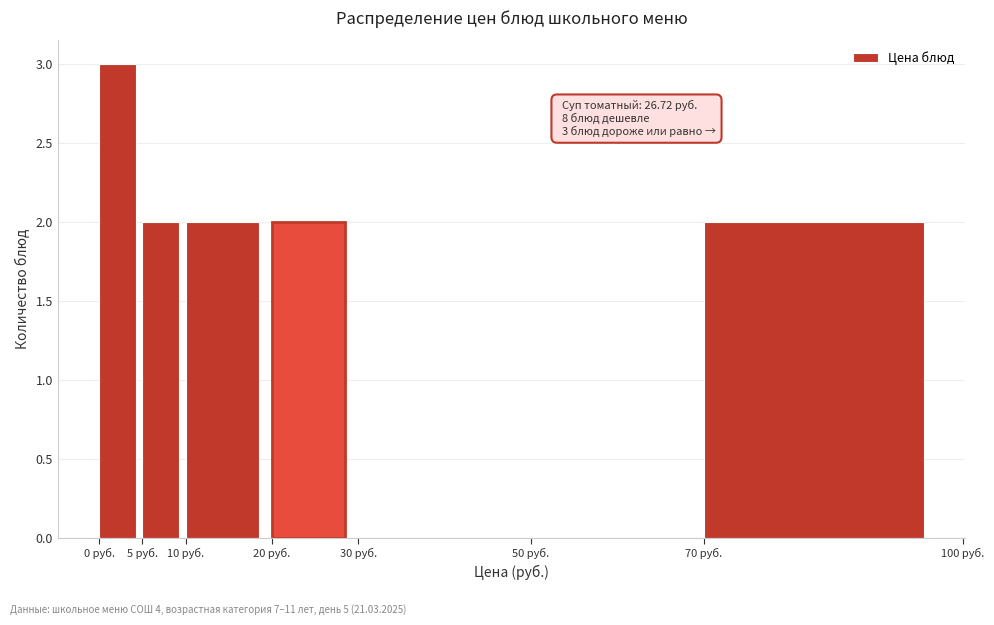

Which range on the x-axis has the tallest bar?

0 to 5